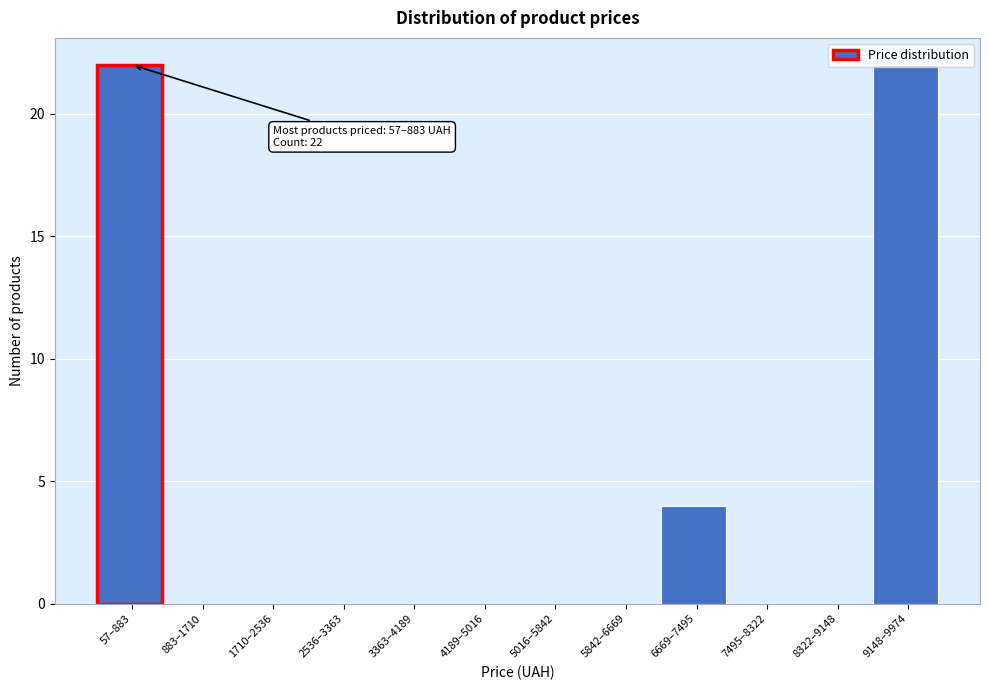

The value at 5016–5842 is 0. True or false?

True